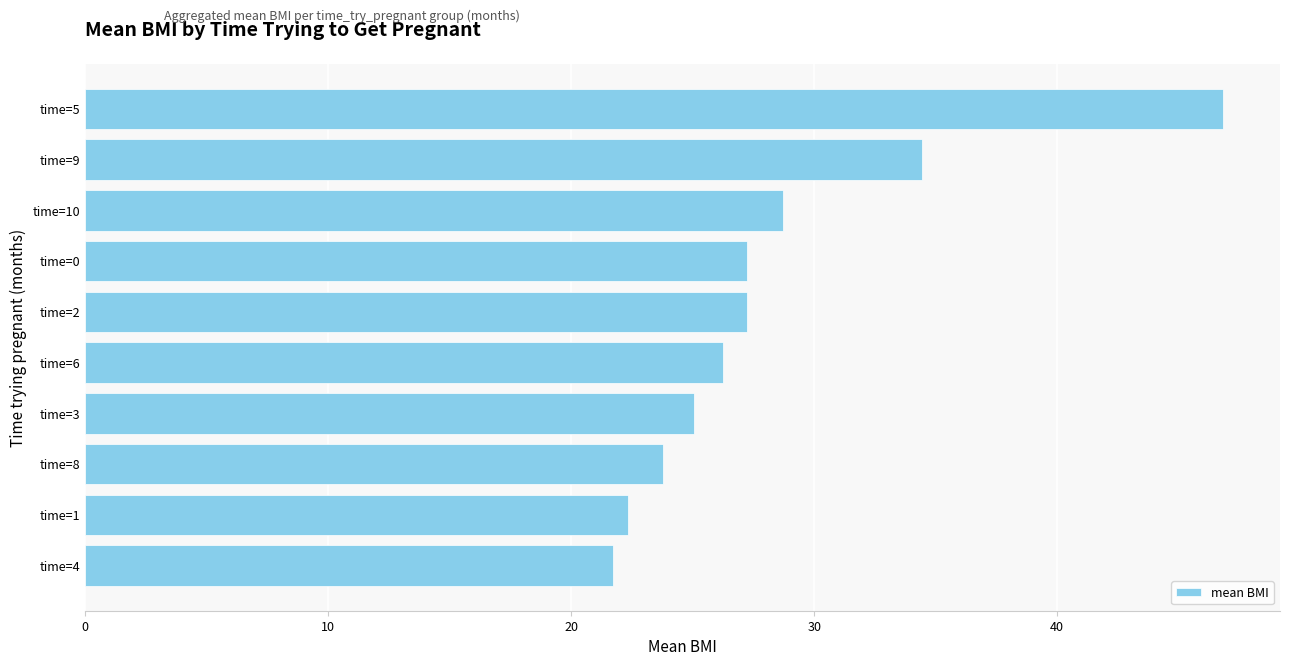

What is the difference between the maximum and second lowest values?

24.5